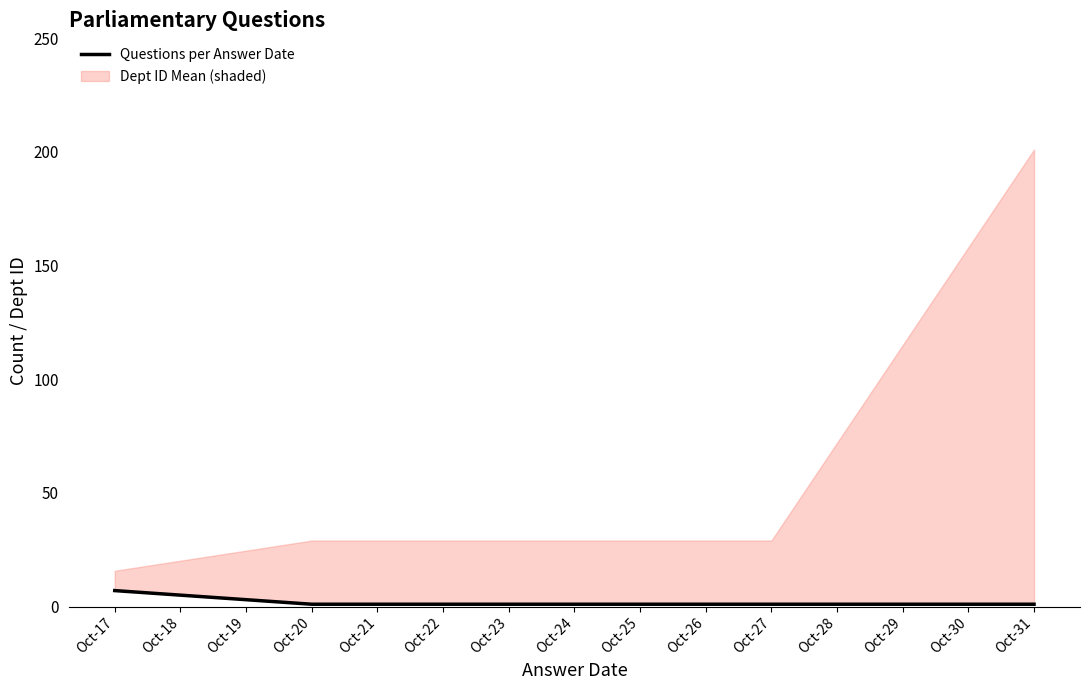

Does the chart display data point markers on the line(s)?

No